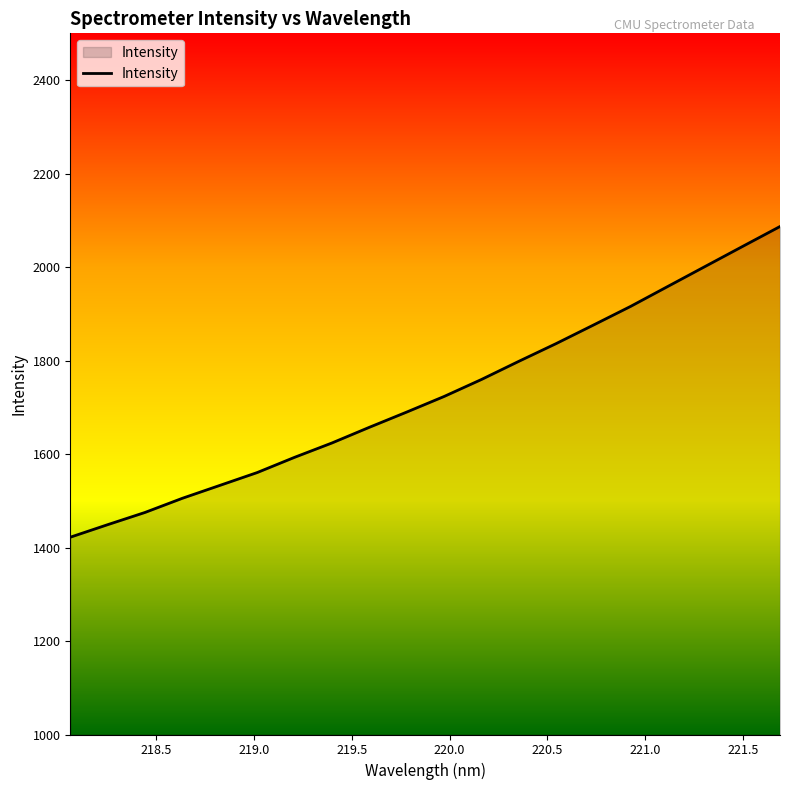

What is the smallest value displayed?

1422.1